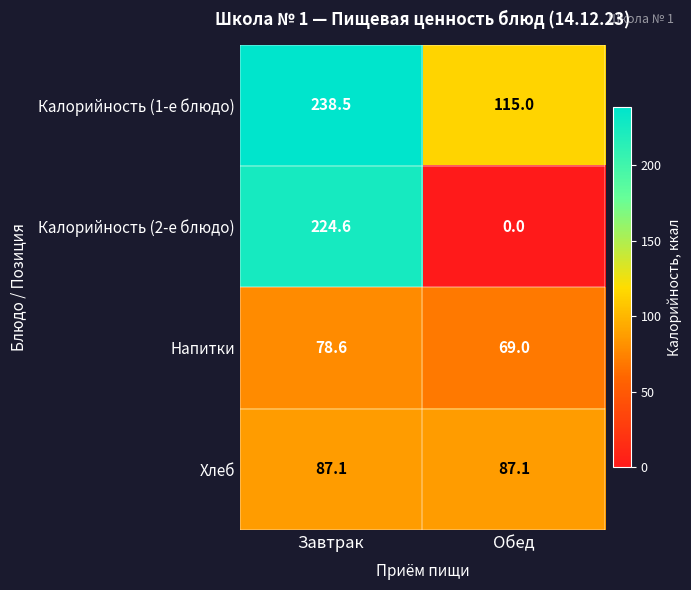

At how many categories does at least one series exceed 18?

2